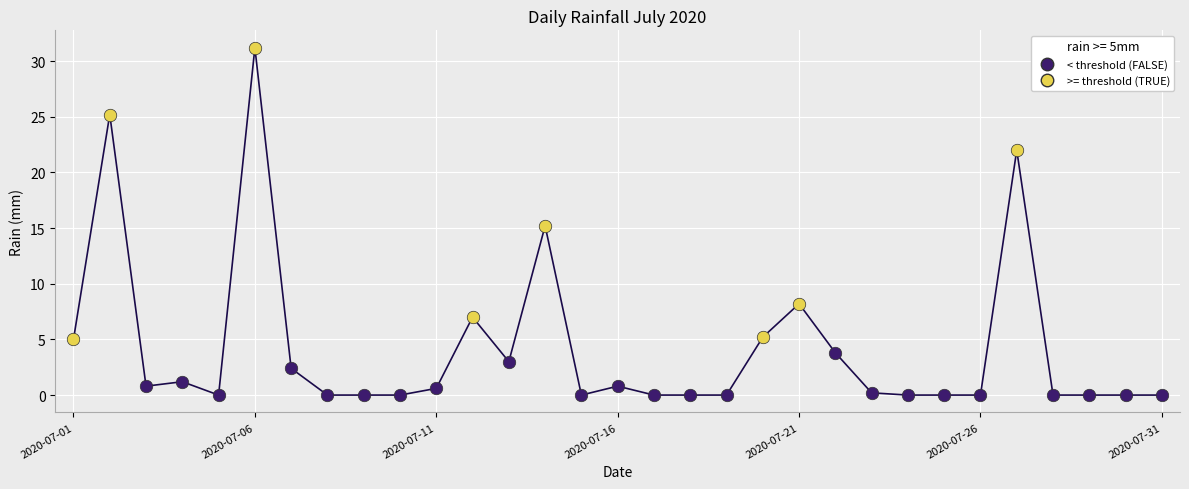

What is the difference between the maximum and minimum values?

31.2